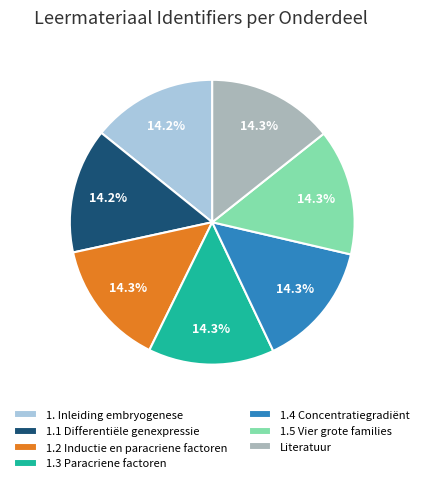

Approximately how many times larger is the value at 1.4 Concentratiegradiënt compared to 1.2 Inductie en paracriene factoren?

1.0